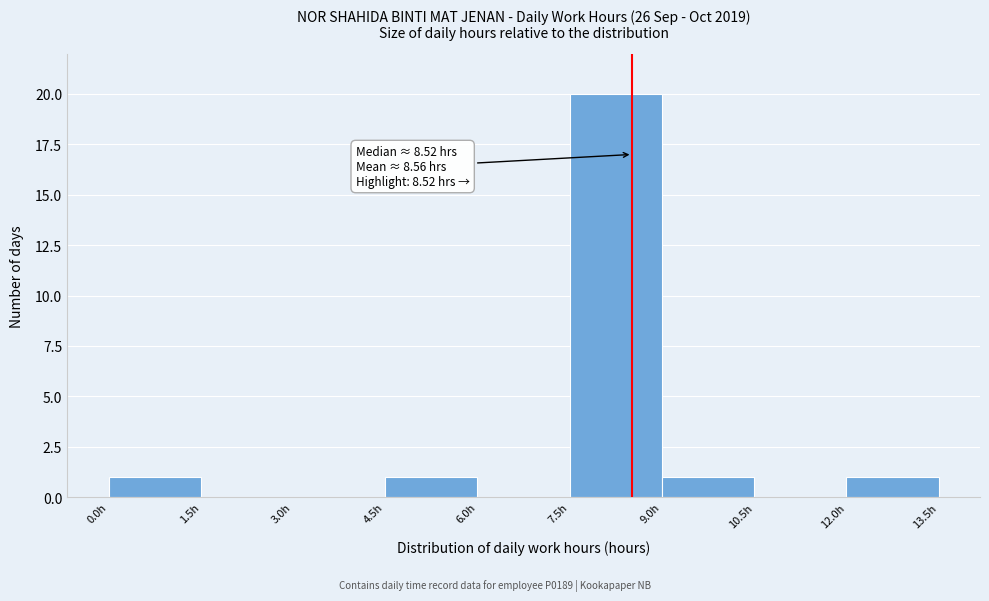

Over which range of the x-axis is the bar tallest?

7.5 to 9.0